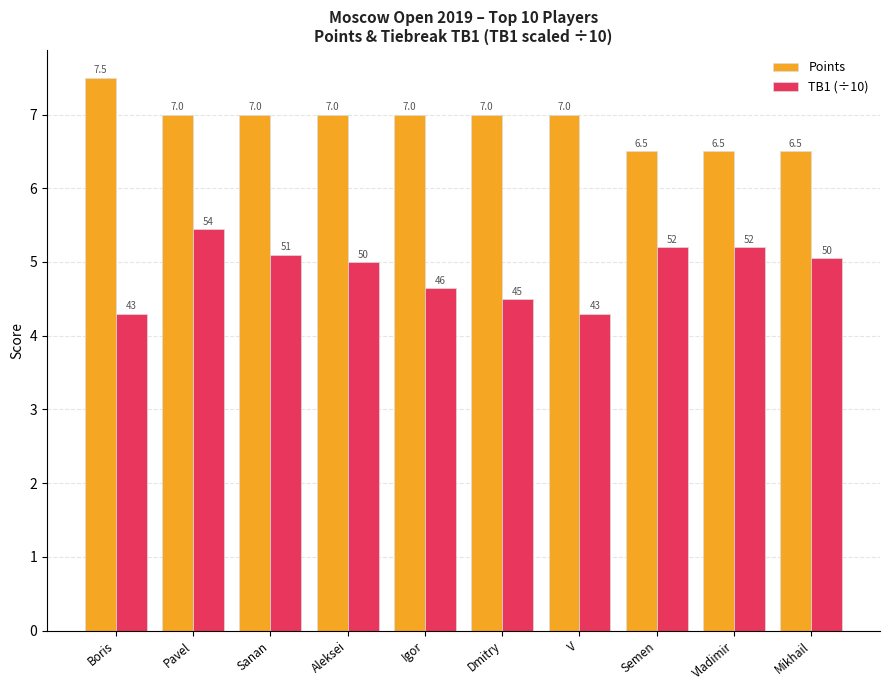

How many bars are there in total?

20